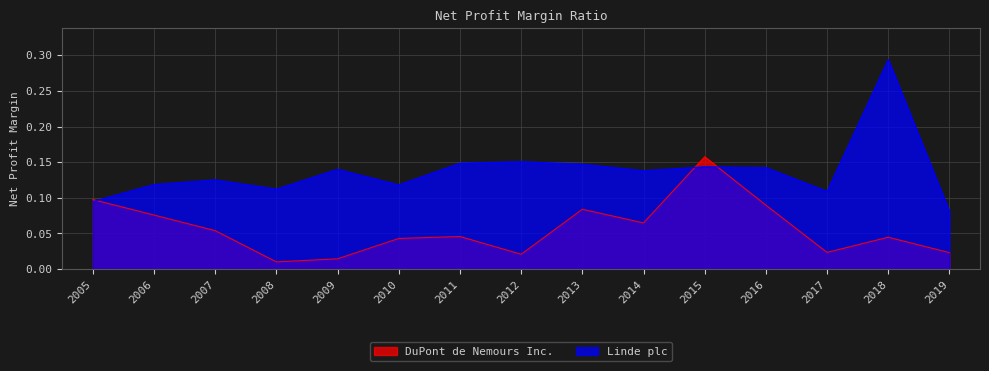

List the series in order of their overall mean, lowest first.

DuPont de Nemours Inc., Linde plc